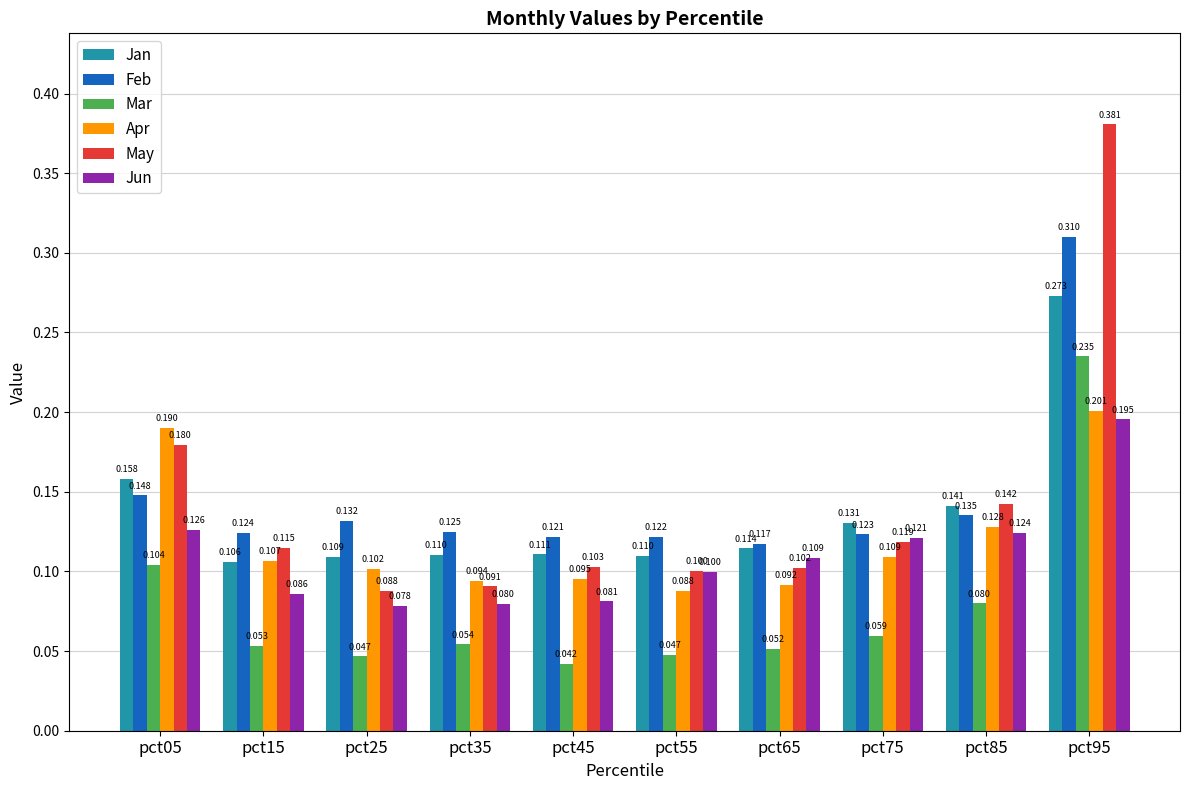

Which series has the largest range (max minus min)?

May